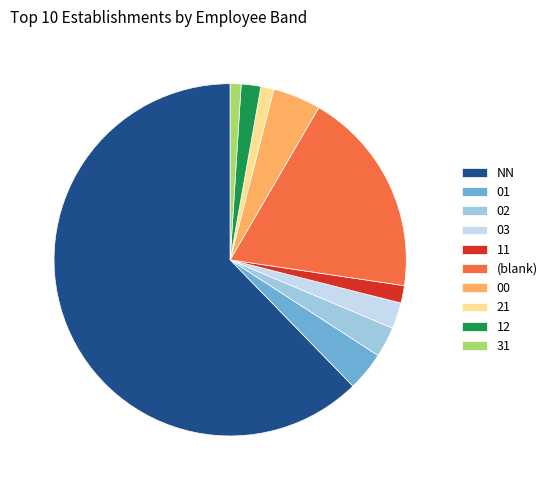

Count the number of slices in the pie.

10